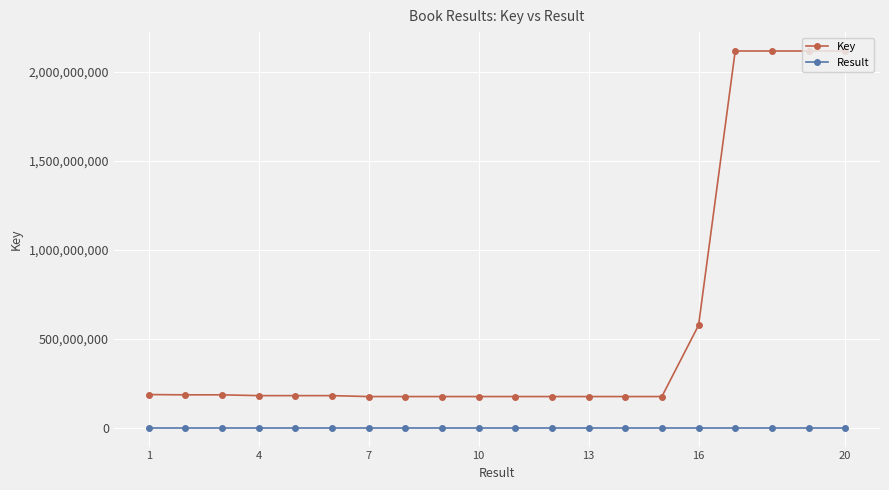

What is the lowest value of the Key series?

175301078